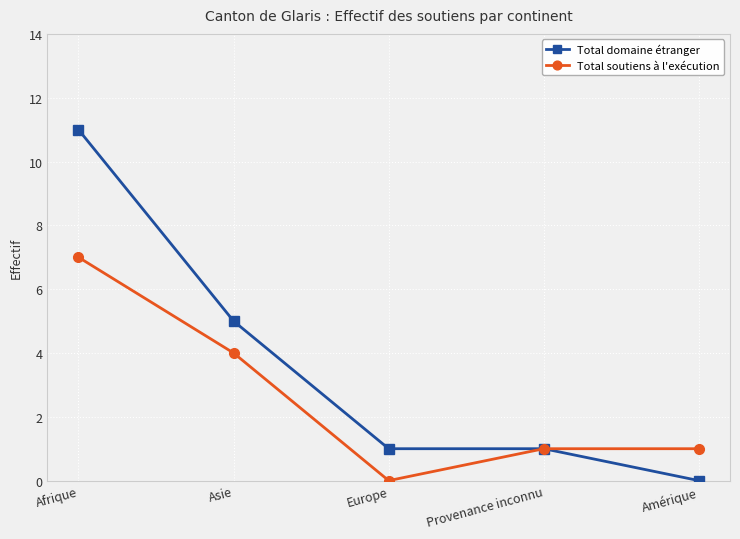

What is the value of the Total domaine étranger point at the 3rd from the left?

1